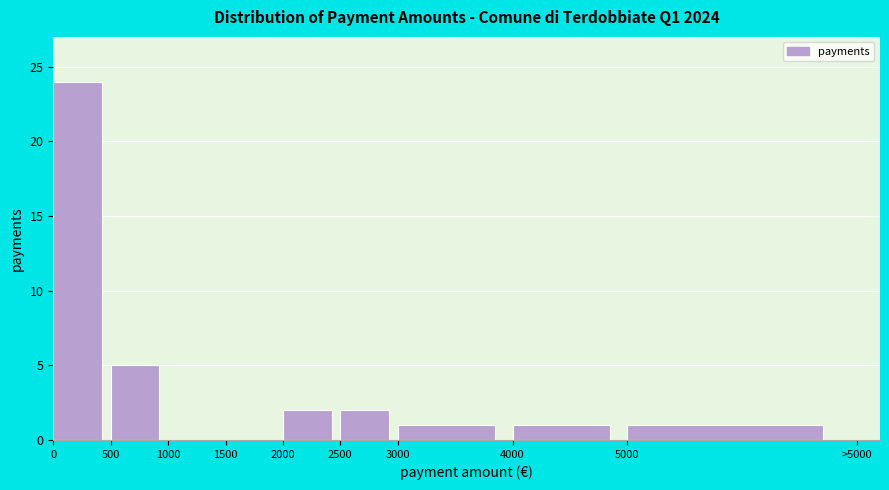

Reading left to right, list all the values displayed in this chart.

0=24	500=5	1000=0	1500=0	2000=2	2500=2	3000=1	4000=1	5000=1